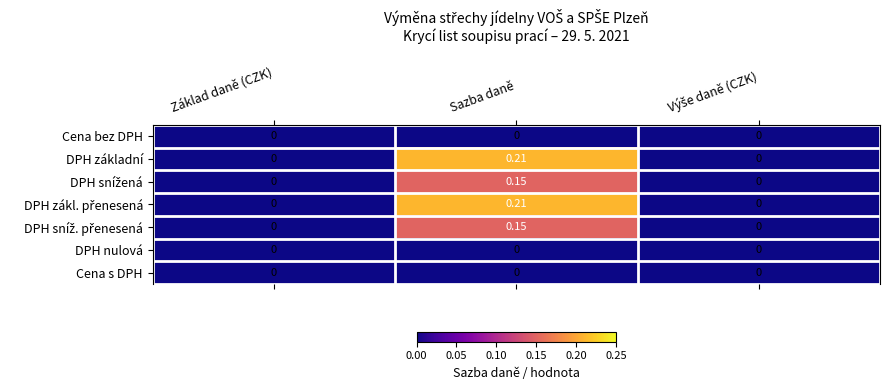

At which category is the sum across all series the highest?

Sazba daně